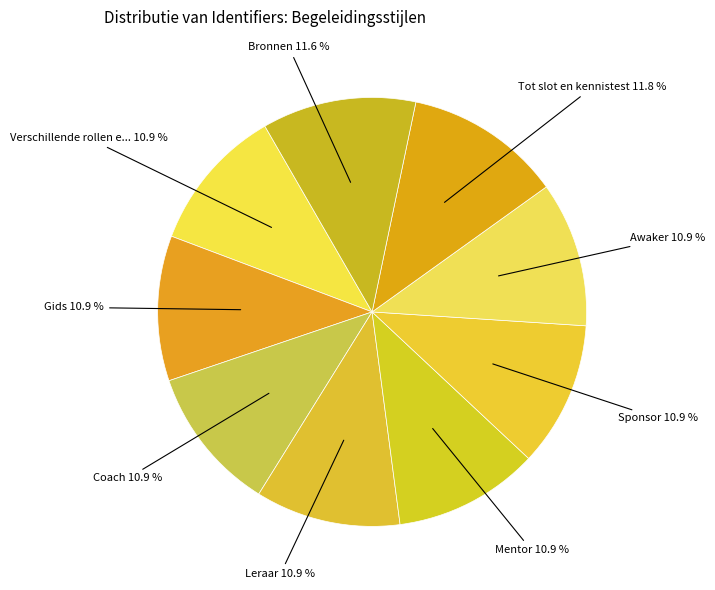

How many slices are in this pie chart?

9